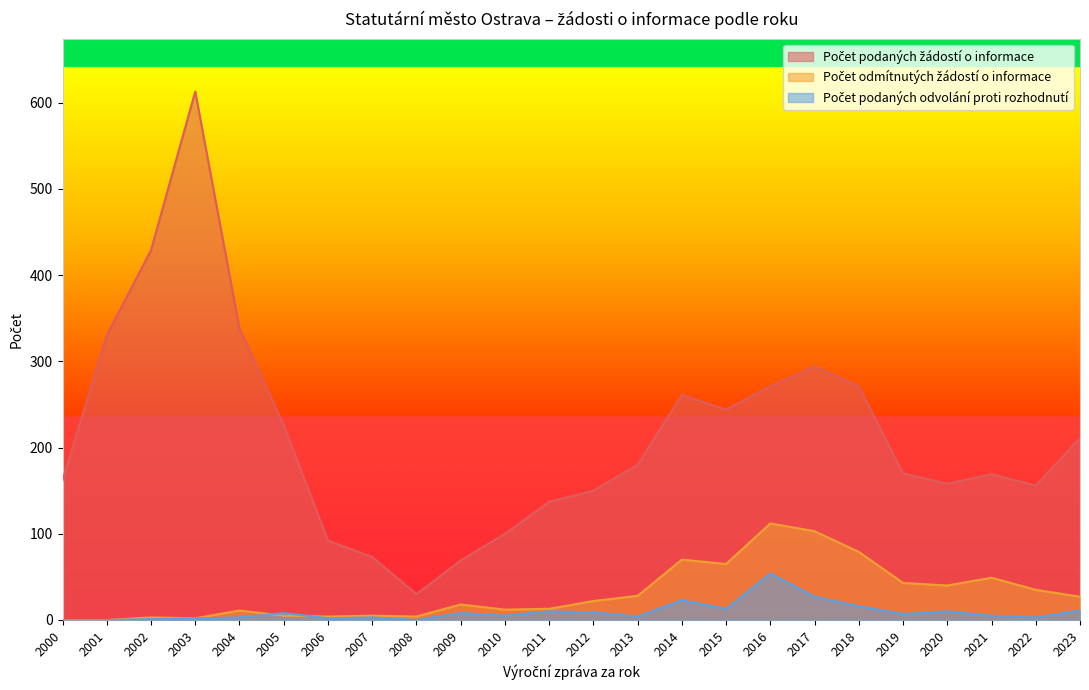

Which has a higher value, 2015 or 2019?

2015